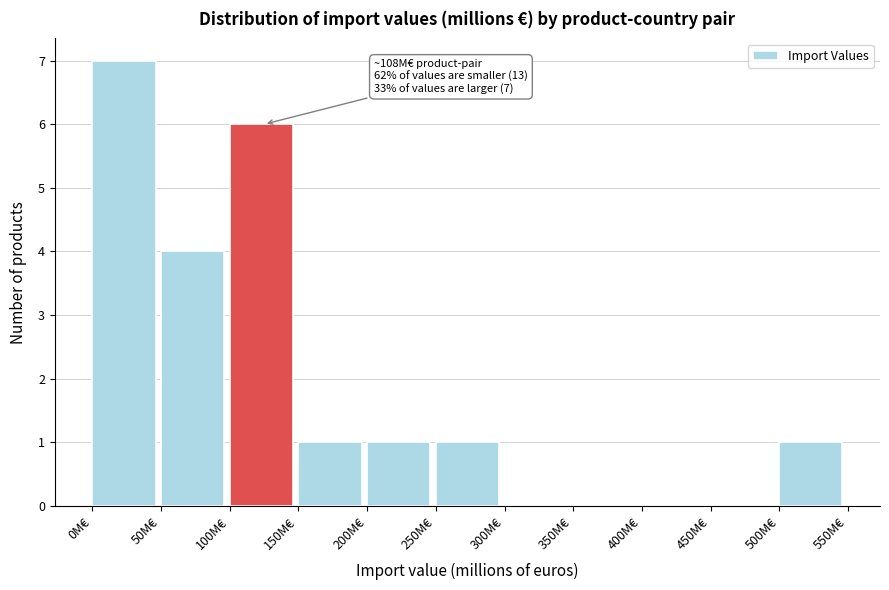

Which range on the x-axis has the tallest bar?

0 to 50